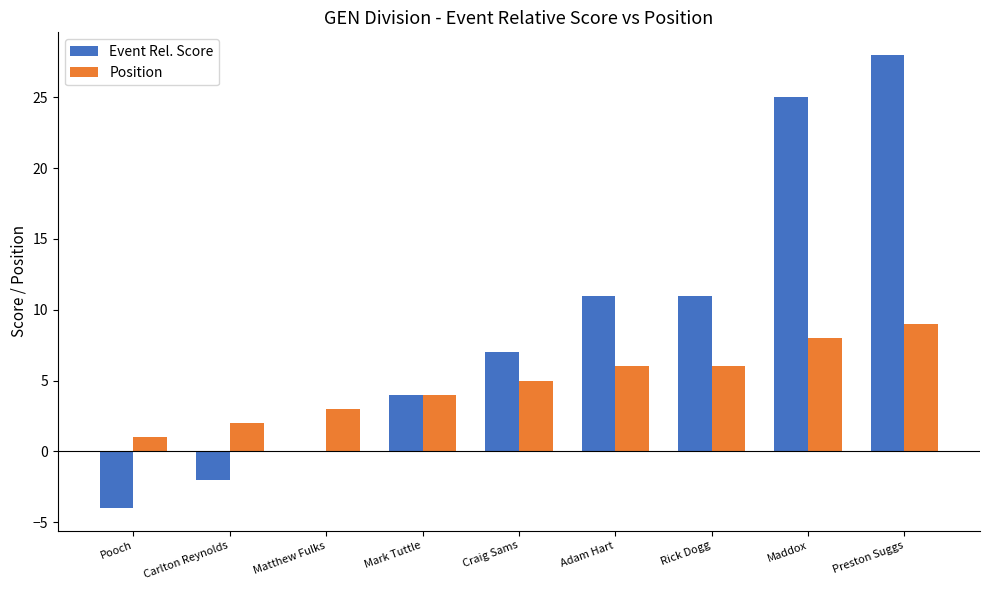

True or false: Event Rel. Score has a value of 7 at Craig Sams.

True